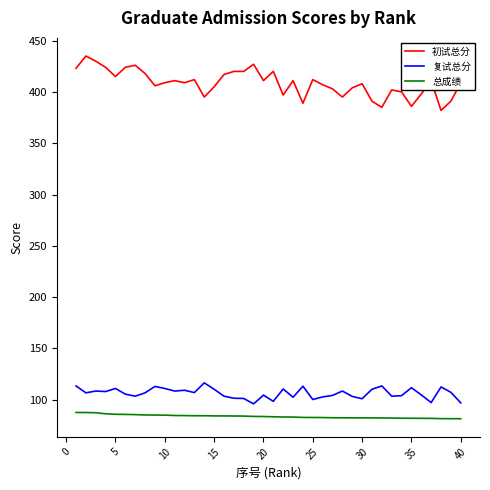

What is the difference between the maximum and minimum values in the 复试总分 series?

20.5